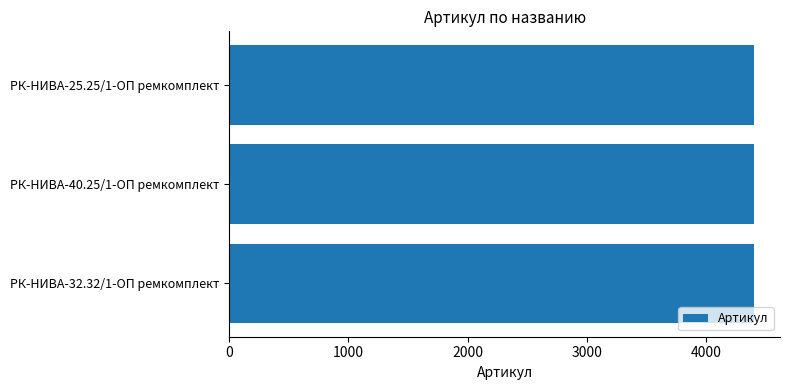

What is the ratio of the value at РК-НИВА-32.32/1-ОП ремкомплект to the value at РК-НИВА-40.25/1-ОП ремкомплект?

1.0